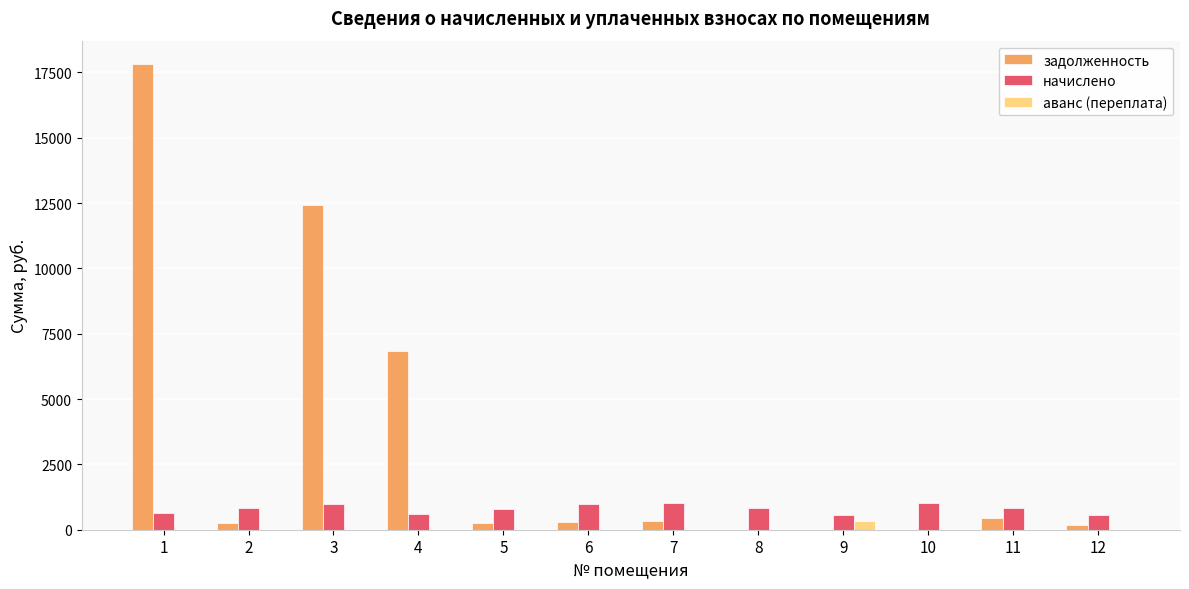

What is the maximum value for начислено?

1030.1